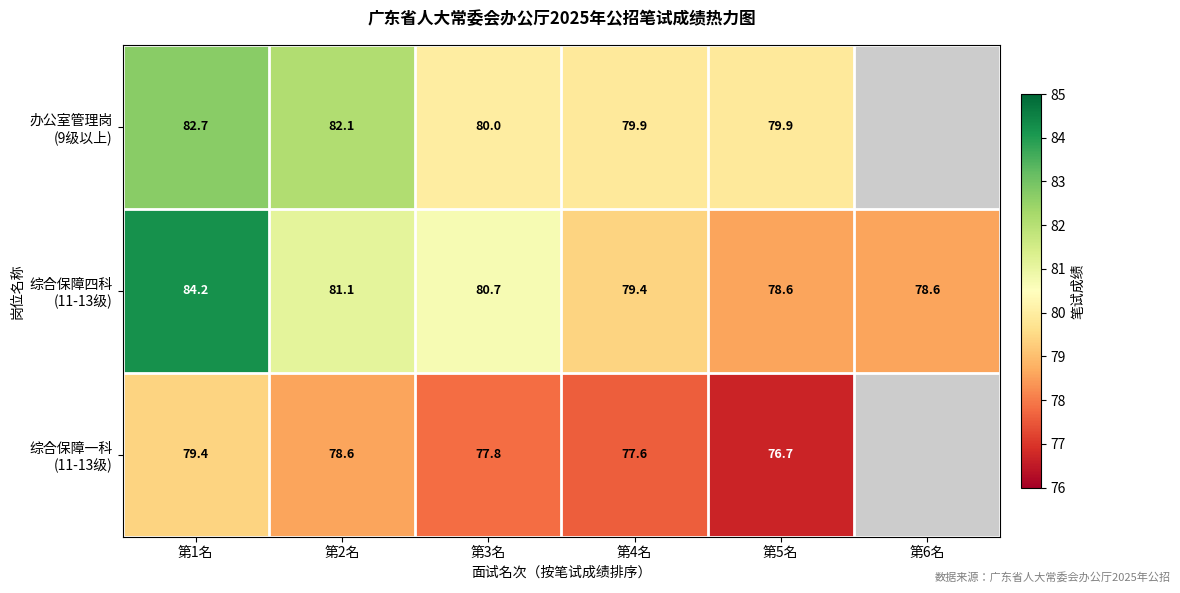

How many distinct data groups are displayed?

3